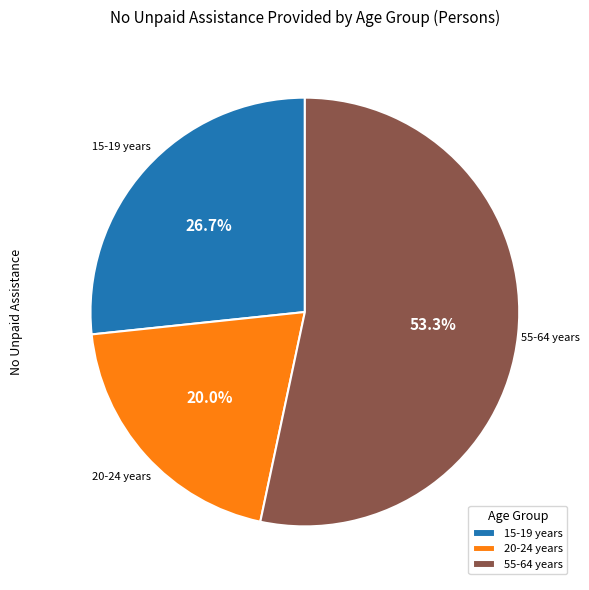

Which category has the smallest portion of the pie?

20-24 years